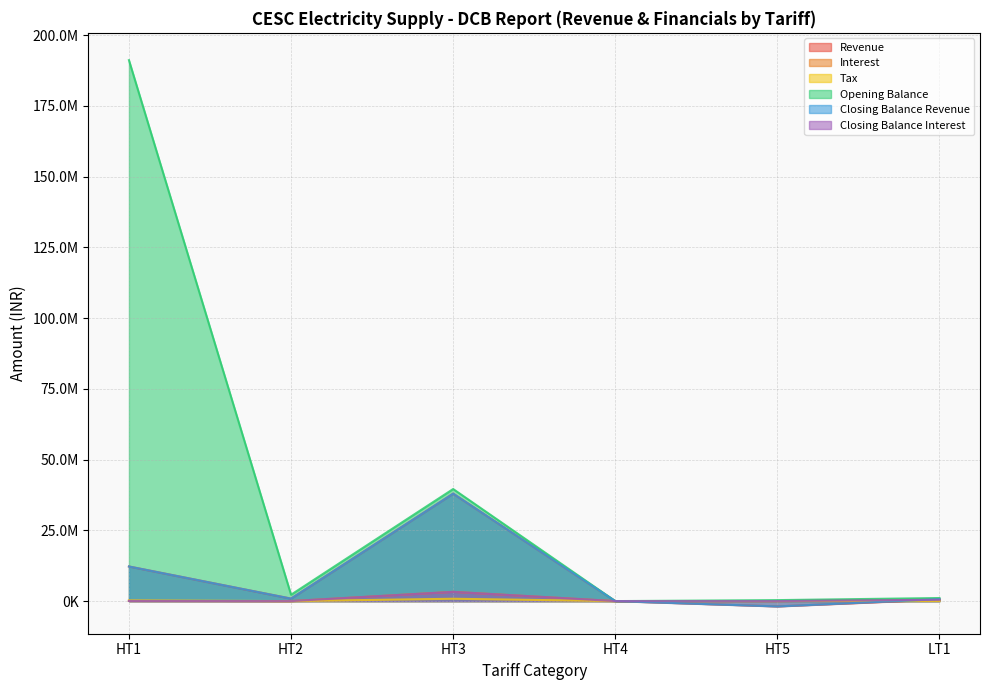

Between HT1 and LT1, which series saw the biggest shift?

Opening Balance